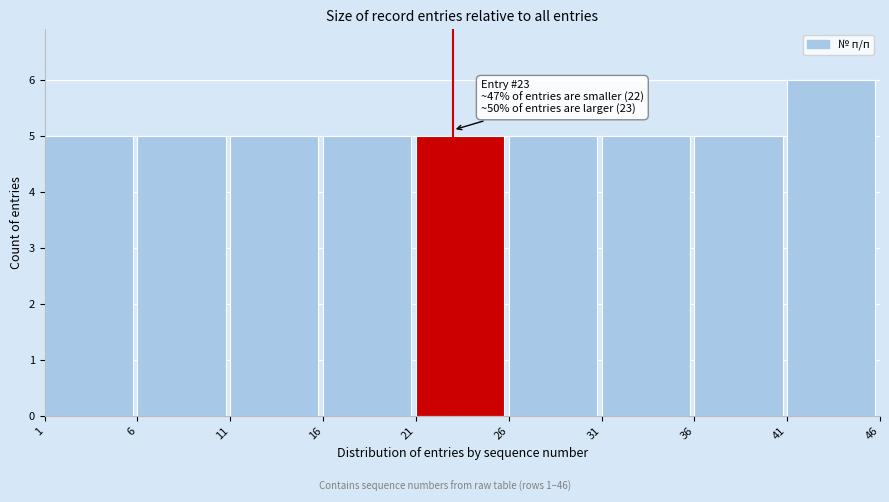

Which range on the x-axis has the tallest bar?

41 to 46